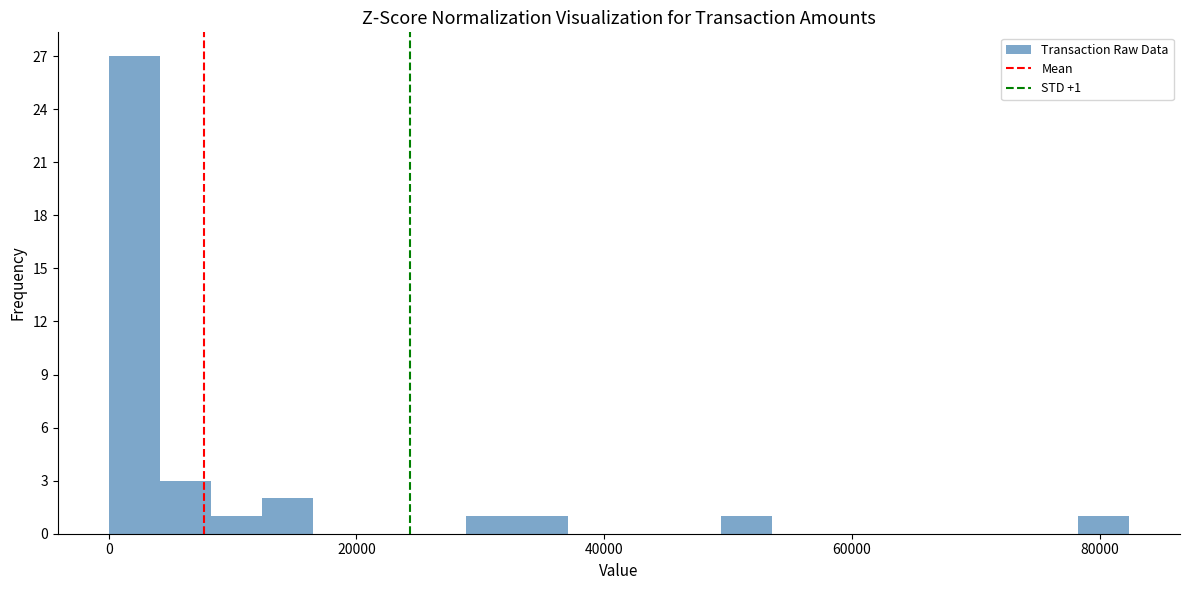

Read against the x-axis, roughly where is the centre of the tallest bar?

2000